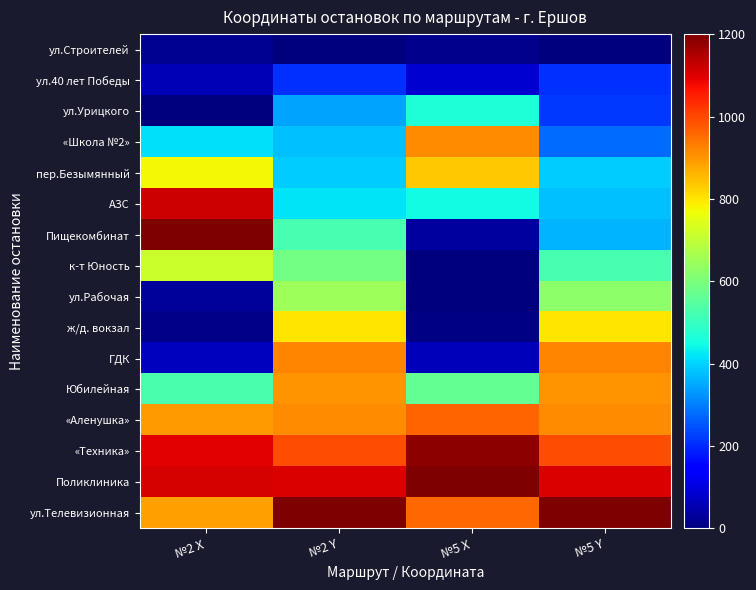

At which category does the chart reach its minimum across all series?

№5 X